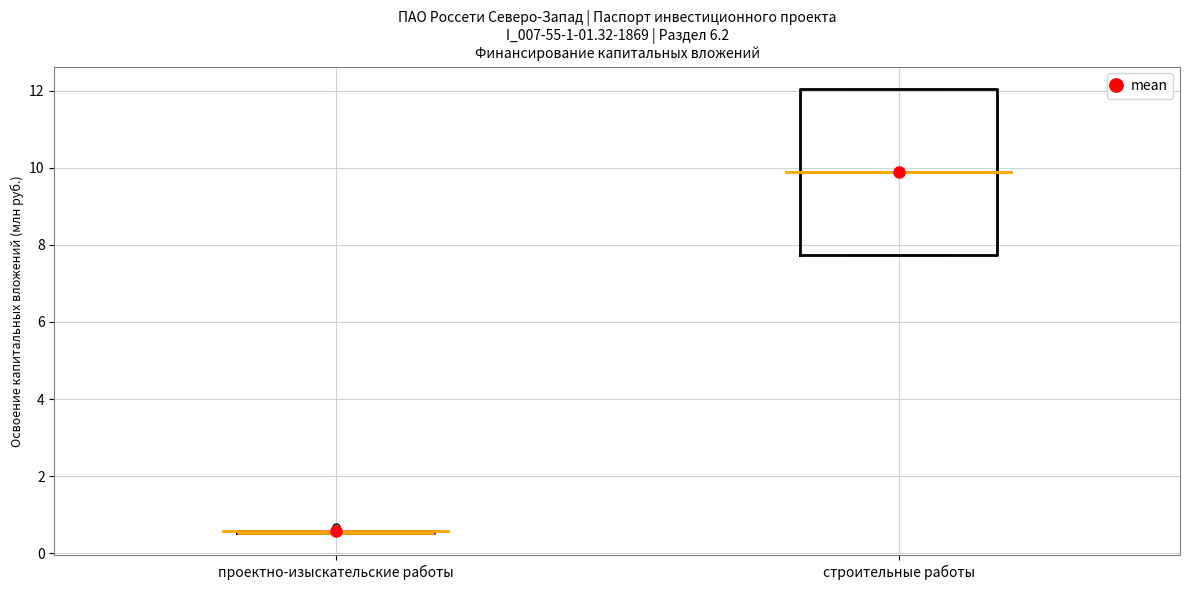

Reading left to right, read every box against the y-axis: the position of its median line, the range the box covers, and the ends of its whiskers. The values are not printed on the chart, so give them approximately, as read against the axis.

проектно-изыскательские работы: box collapsed to a line at 0.6, whiskers 0.6 to 0.6
строительные работы: median 9.8, box 7.8 to 12.0, whiskers 7.8 to 12.0